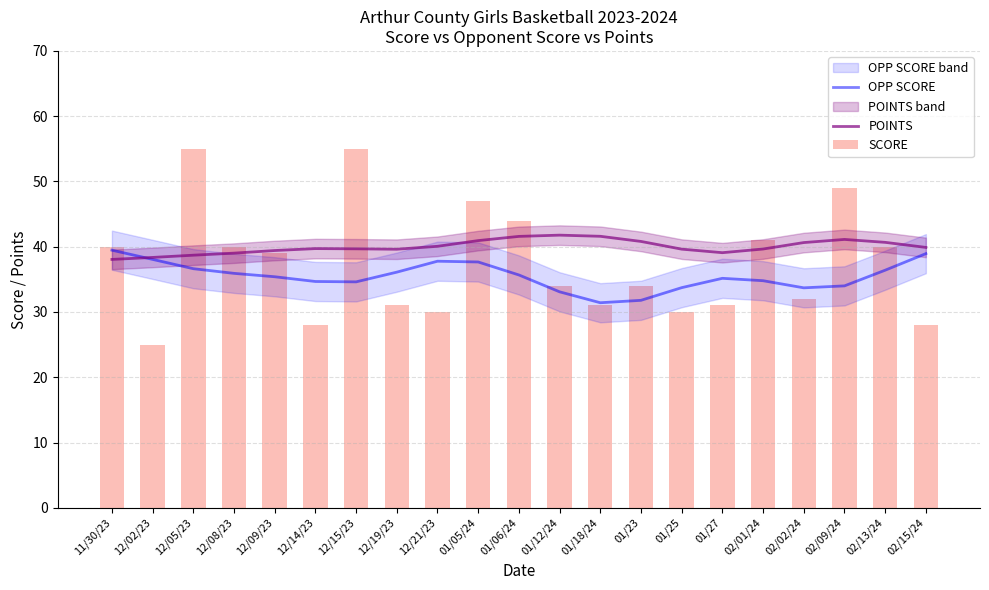

List the series in order of their peak value, lowest first.

OPP SCORE, POINTS, SCORE